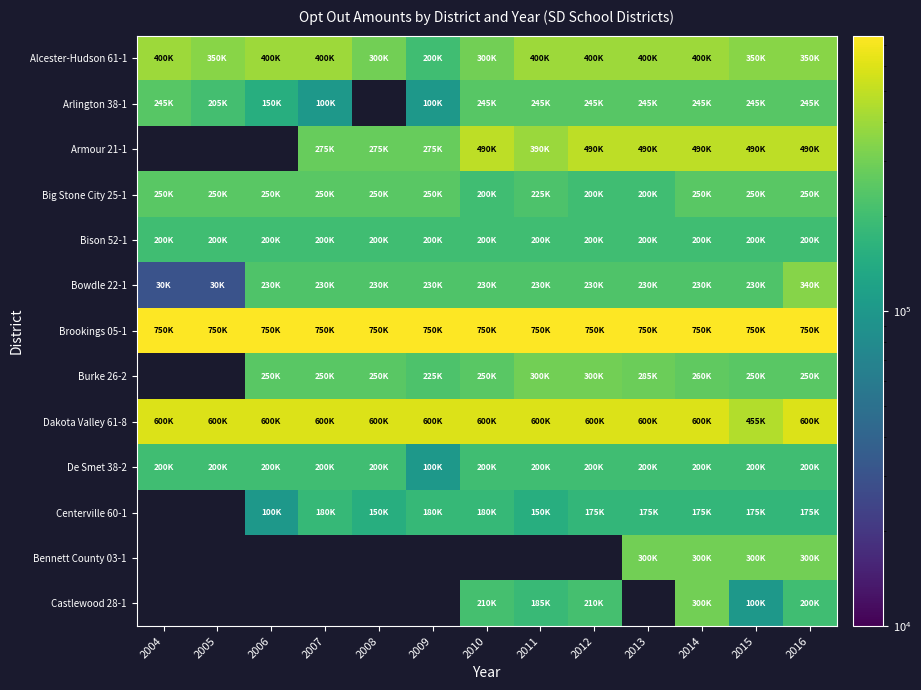

What is the difference between the highest and lowest values at 2009?

650000.0